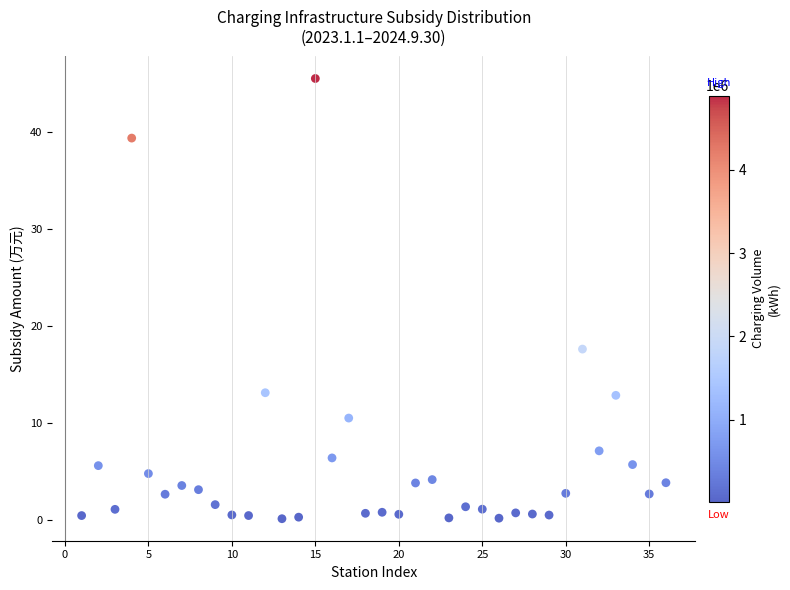

What Y value in the scatter plot is closest to 22?

17.6